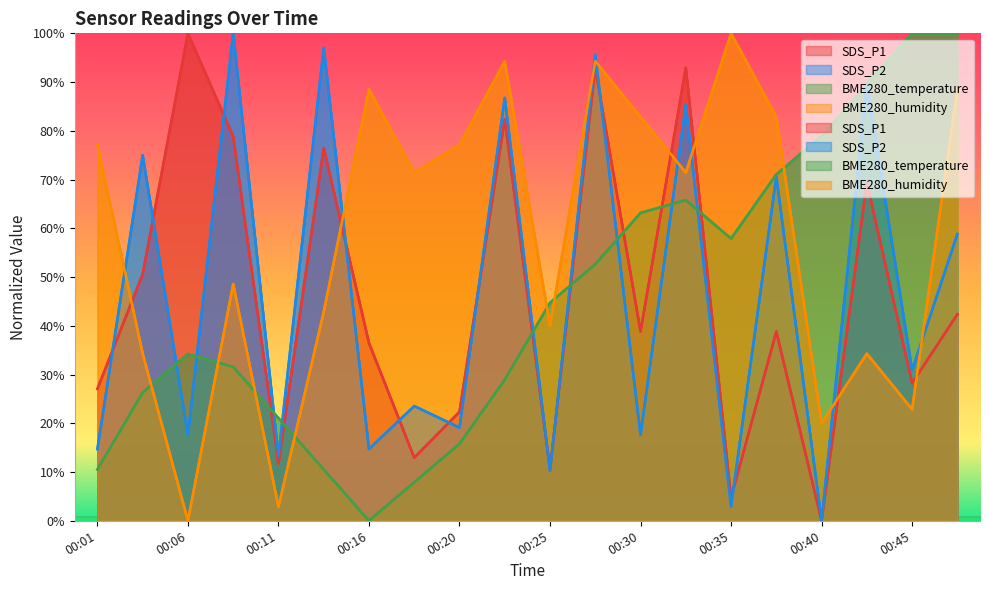

Is the value of BME280_humidity at 00:43 greater than the value of BME280_temperature at 00:38?

No